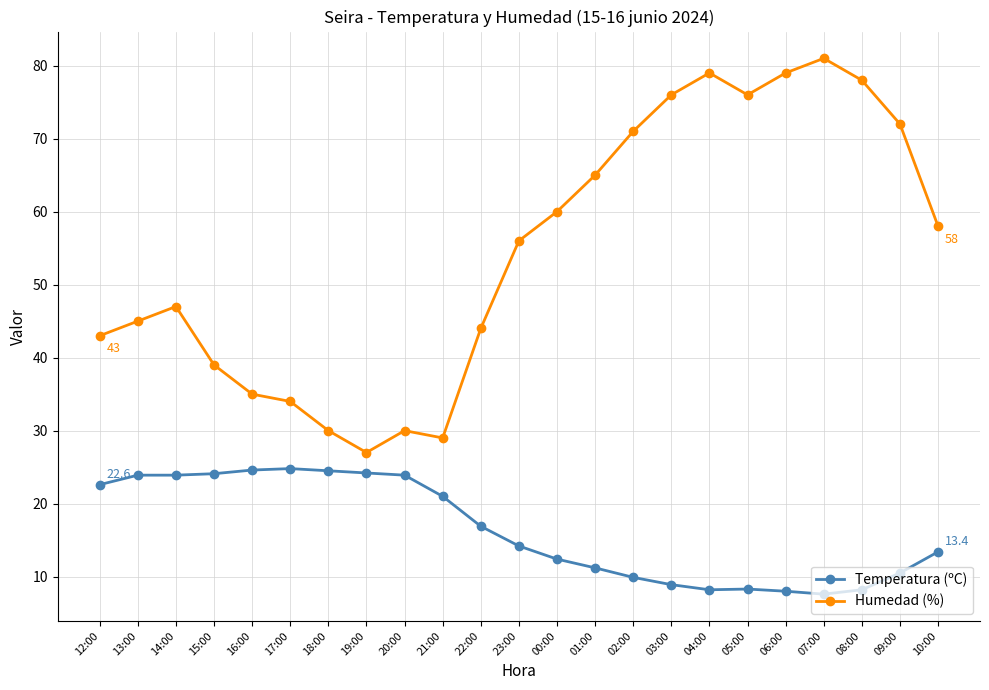

True or false: Humedad (%) has more than 2 points higher than both neighbors.

True